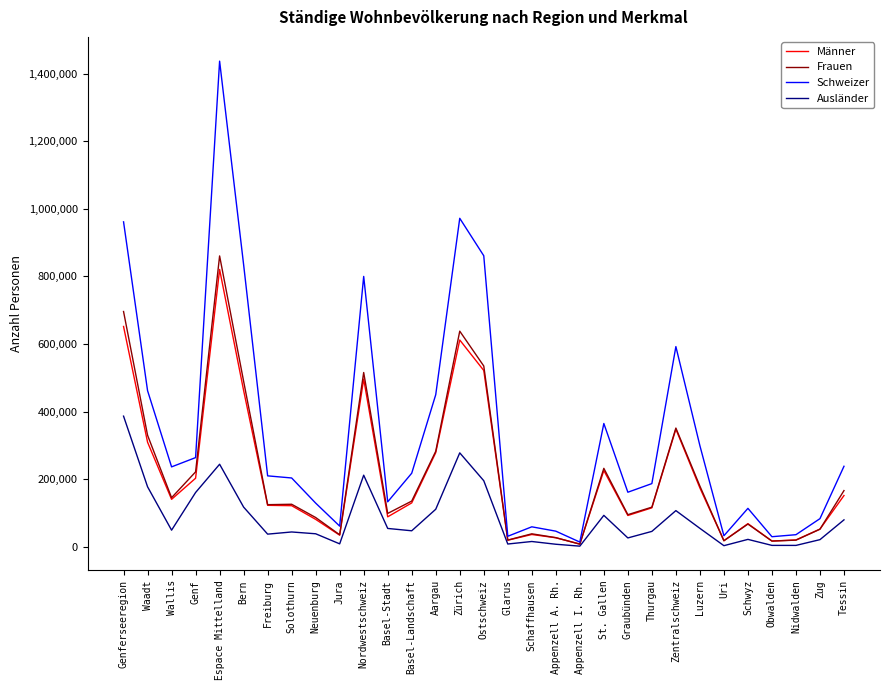

At which category is the sum across all series the highest?

Espace Mittelland